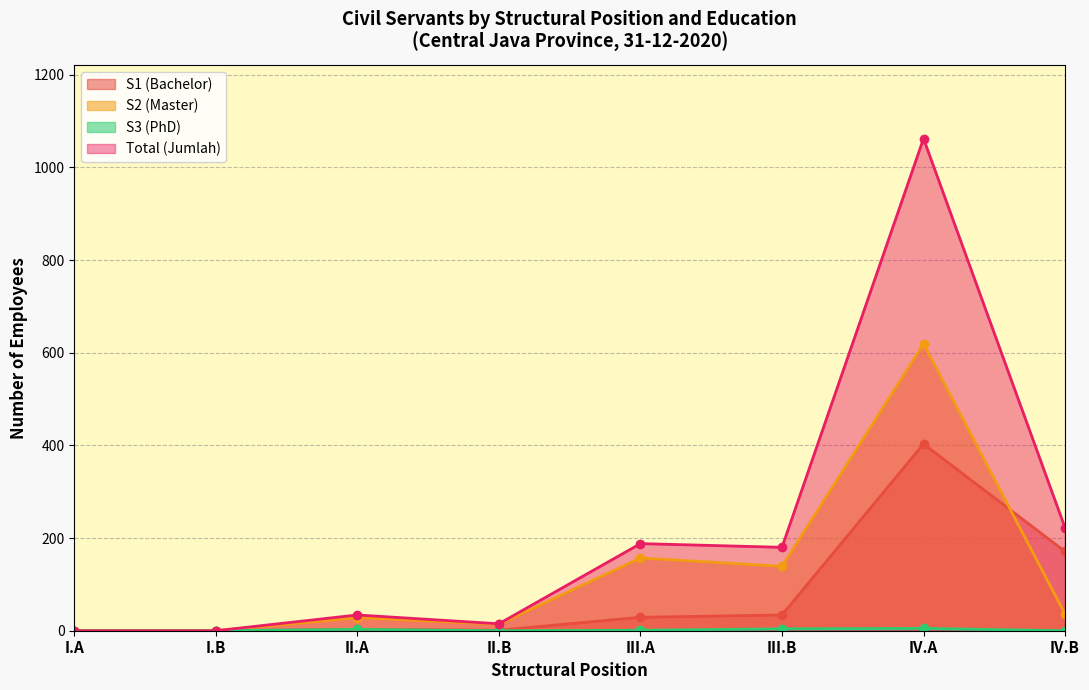

At which category does S3 reach its first local valley?

II.B